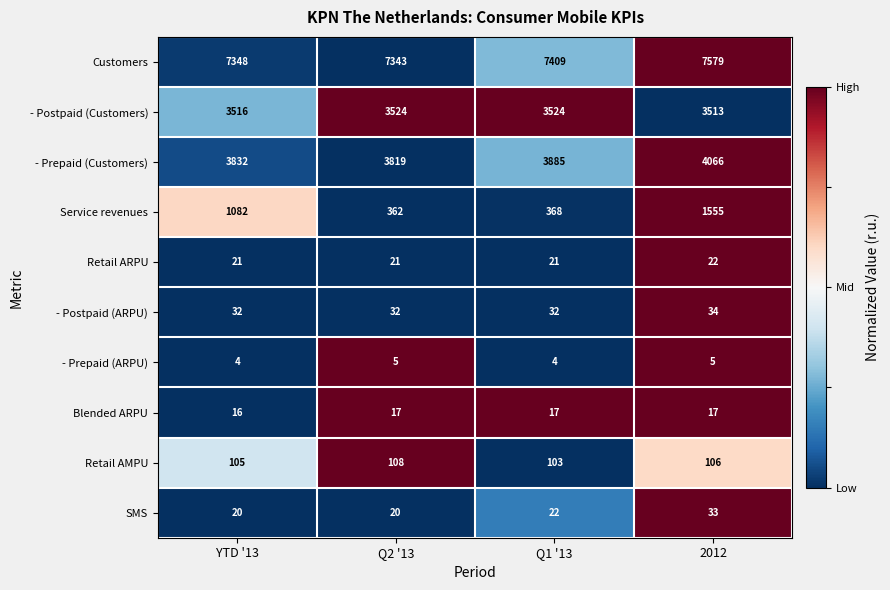

Rank the series by their maximum value, from lowest to highest.

- Prepaid (ARPU), Blended ARPU, Retail ARPU, SMS, - Postpaid (ARPU), Retail AMPU, Service revenues, - Postpaid (Customers), - Prepaid (Customers), Customers